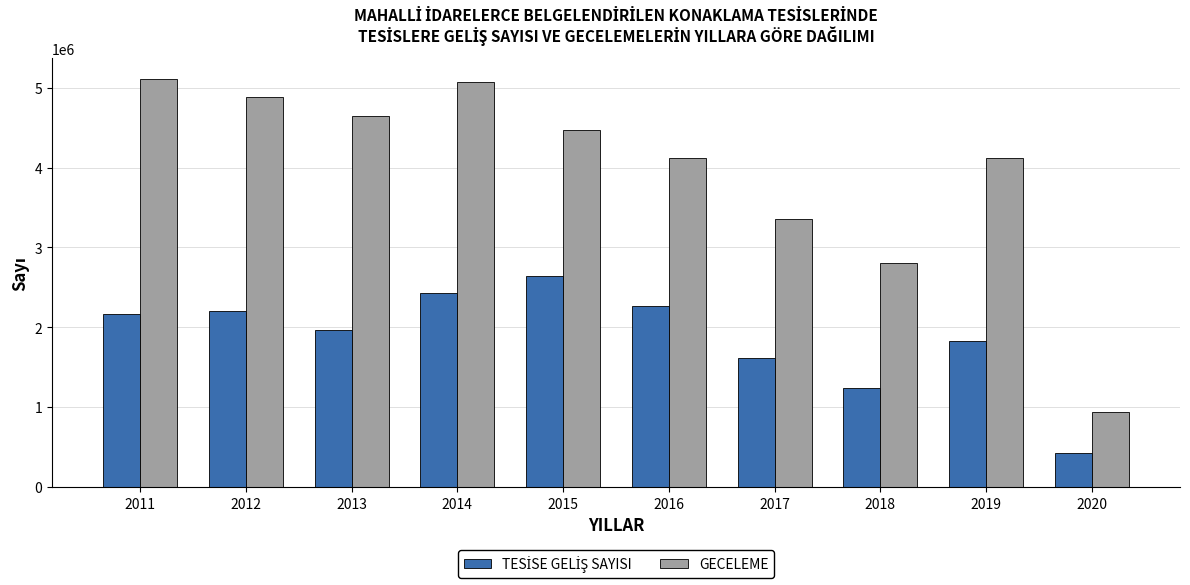

Is it true that GECELEME equals 5110604 at 2011?

True